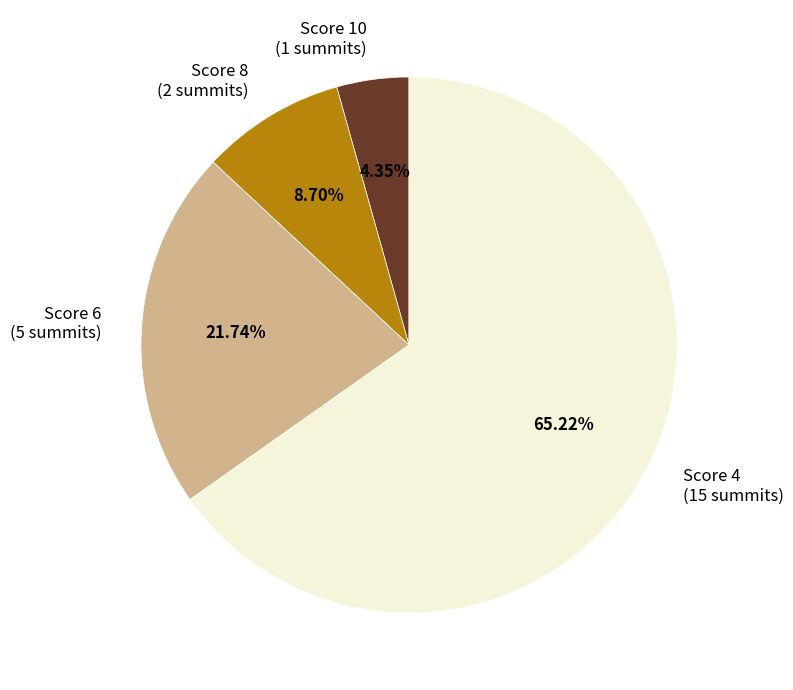

Count the number of slices in the pie.

4